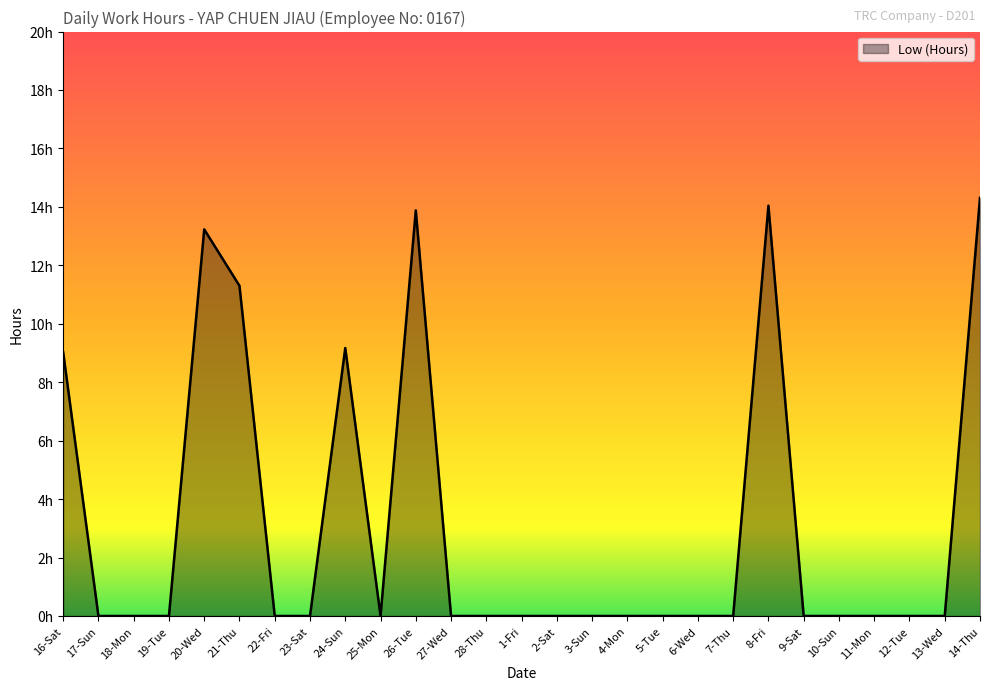

Is this an area chart (filled region under the line)?

Yes